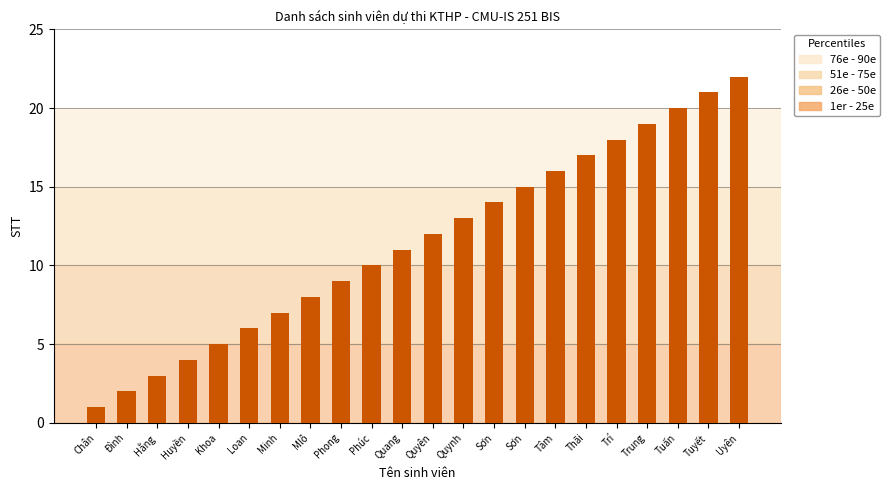

How many values are below 12?

11